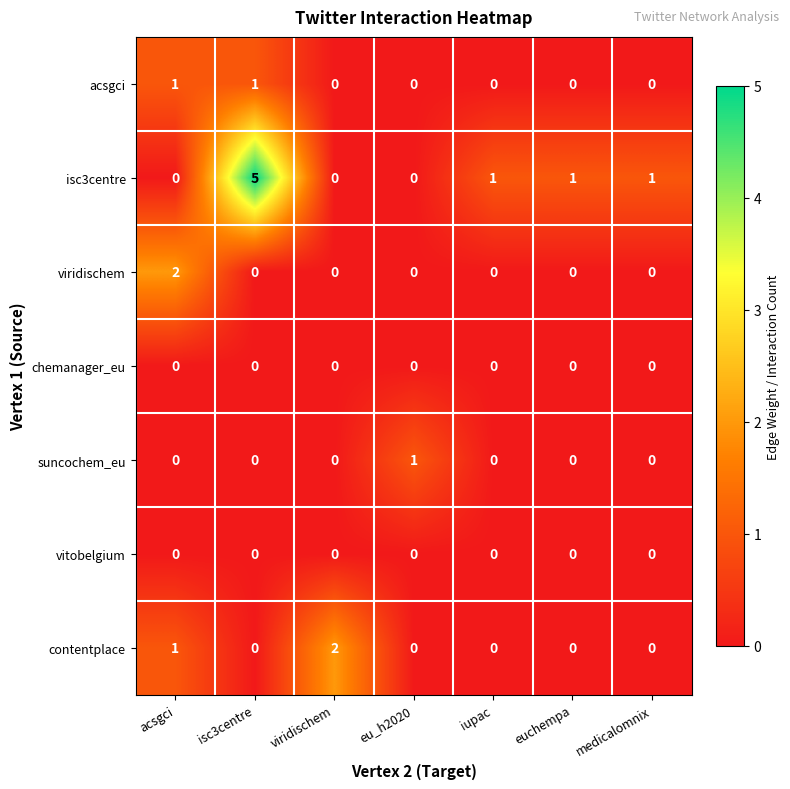

At which category is the sum across all series the highest?

isc3centre